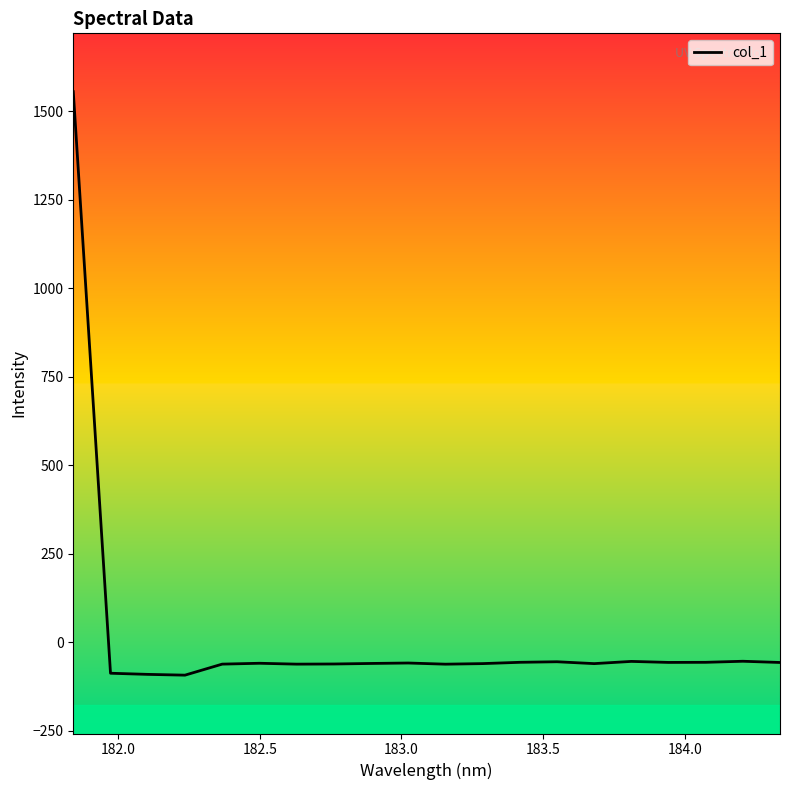

What is the smallest value displayed?

-92.3